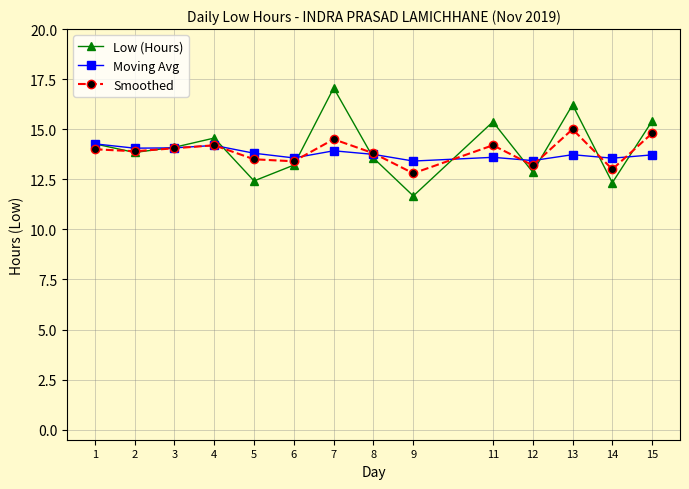

Which series has the largest total across all categories?

Low (Hours)